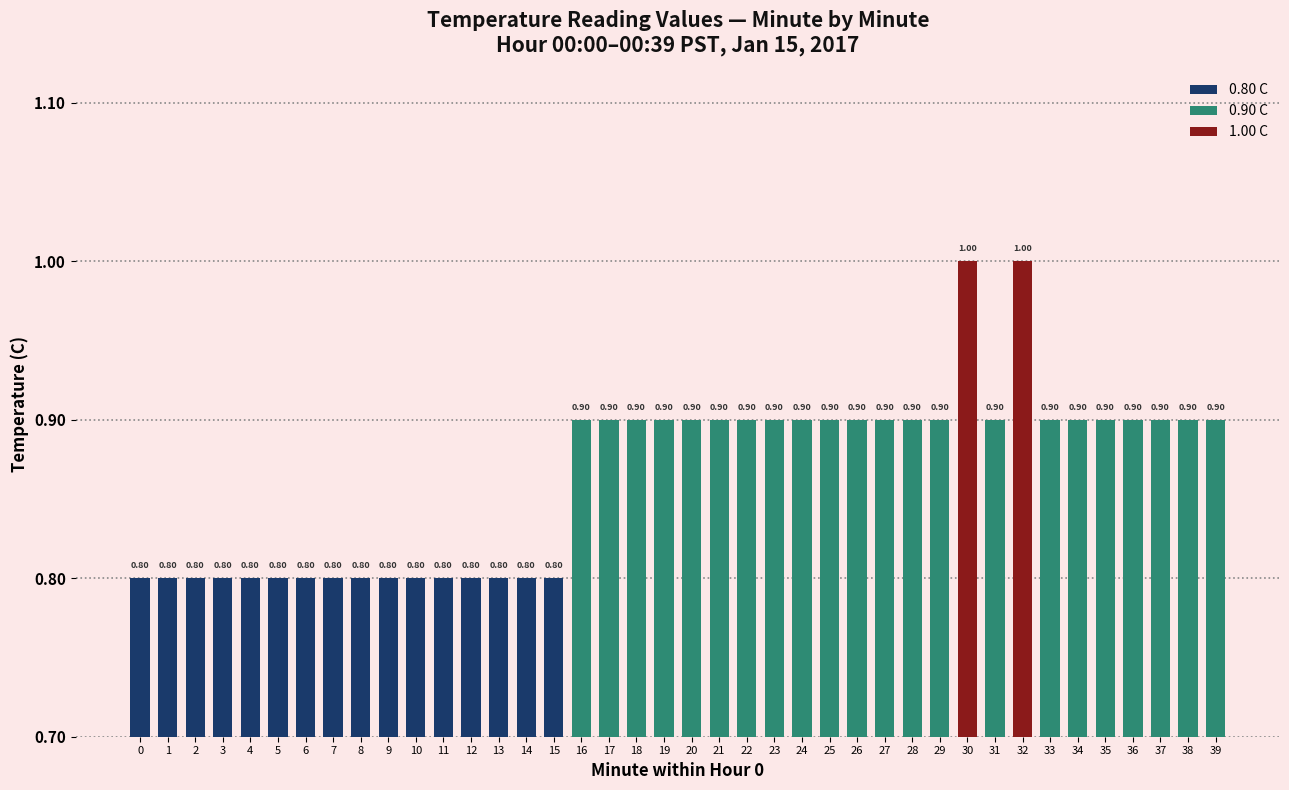

What is the change in value from 15 to 37?

+0.1